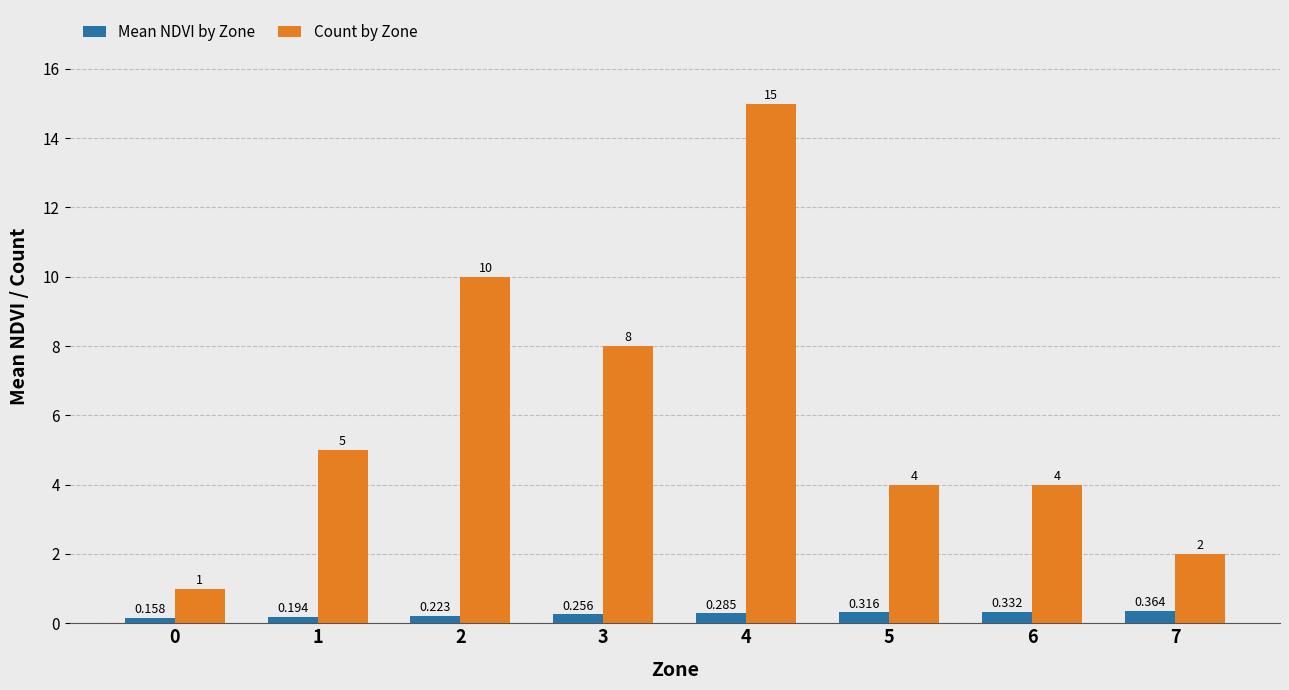

What are all the series names shown in the legend?

Mean NDVI by Zone, Count by Zone